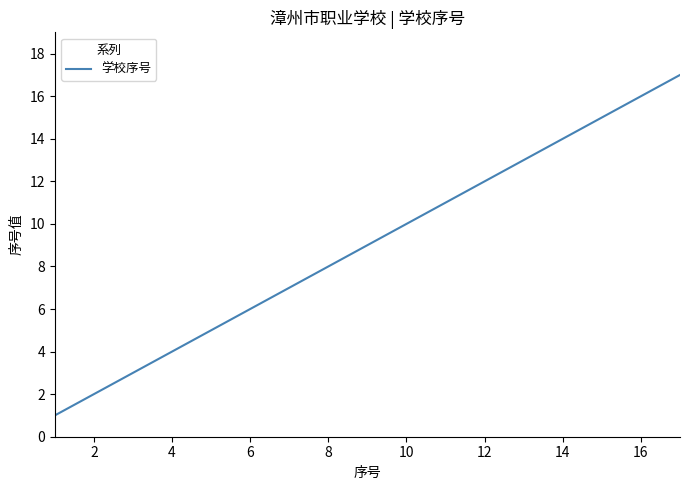

True or false: there are more than 0 points higher than both neighbors.

False